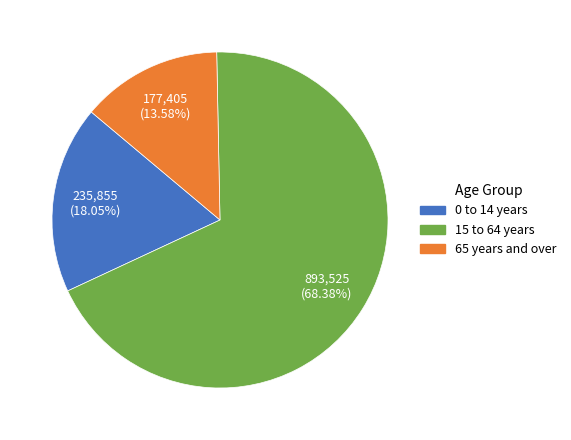

The 65 years and over slice represents 24% of the pie. True or false?

False